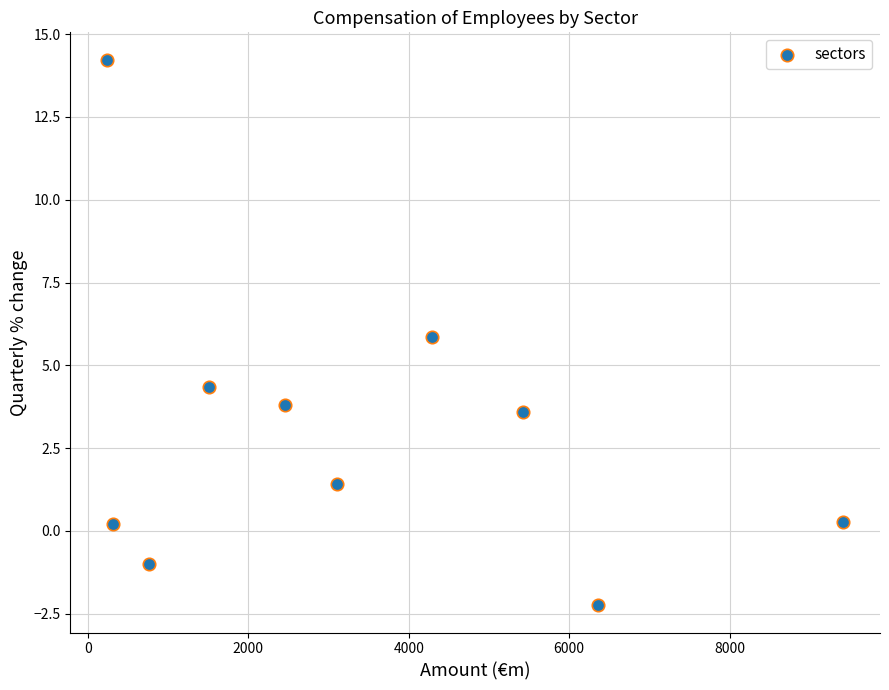

What is the range of Y values (max minus min)?

16.5